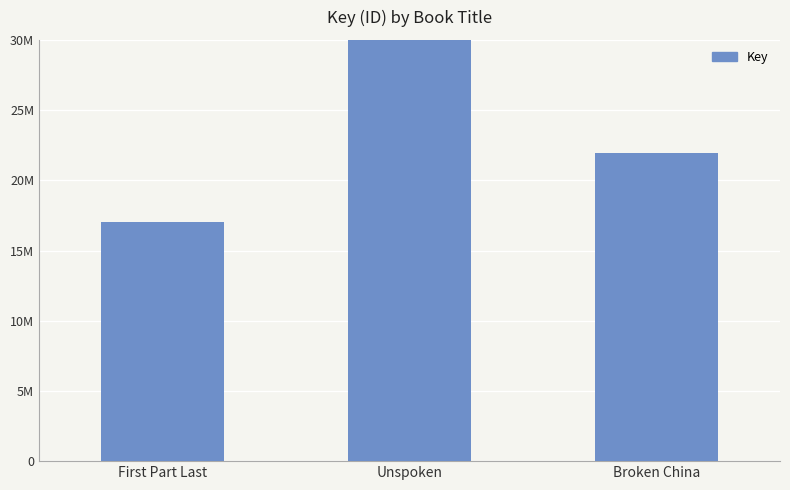

List the labels in order of value, smallest first.

First Part Last, Broken China, Unspoken